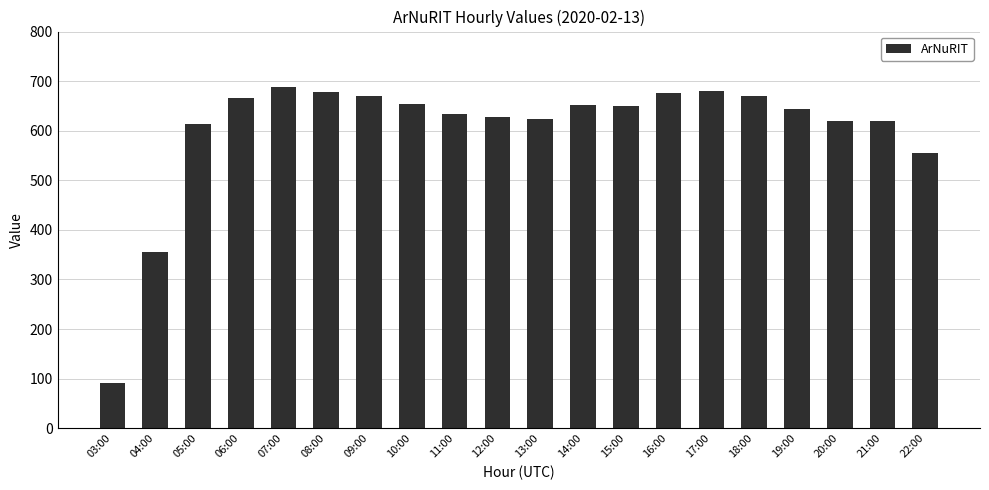

What is the change in value from 11:00 to 14:00?

+17